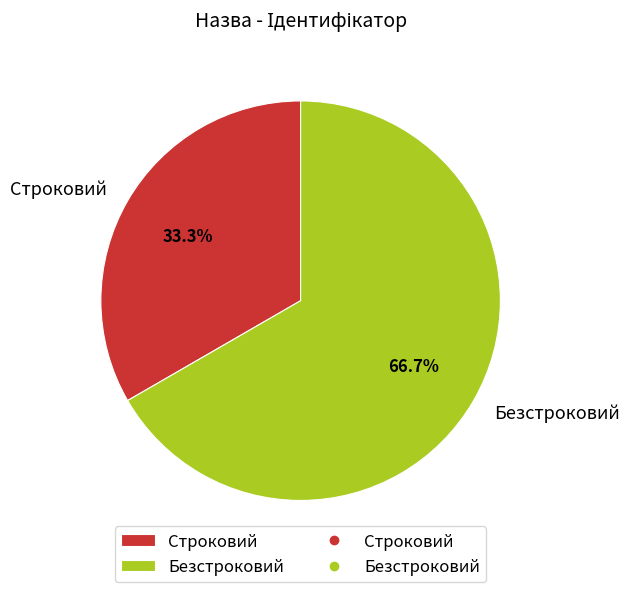

What portion of the pie excludes Безстроковий?

33.3%